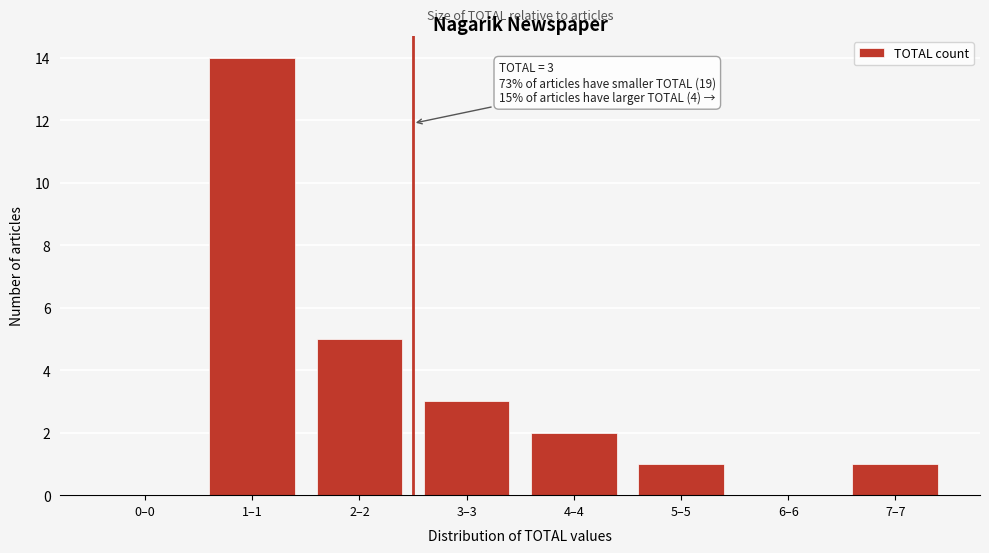

Reading left to right, transcribe all the data shown in this chart.

0–0=0	1–1=14	2–2=5	3–3=3	4–4=2	5–5=1	6–6=0	7–7=1